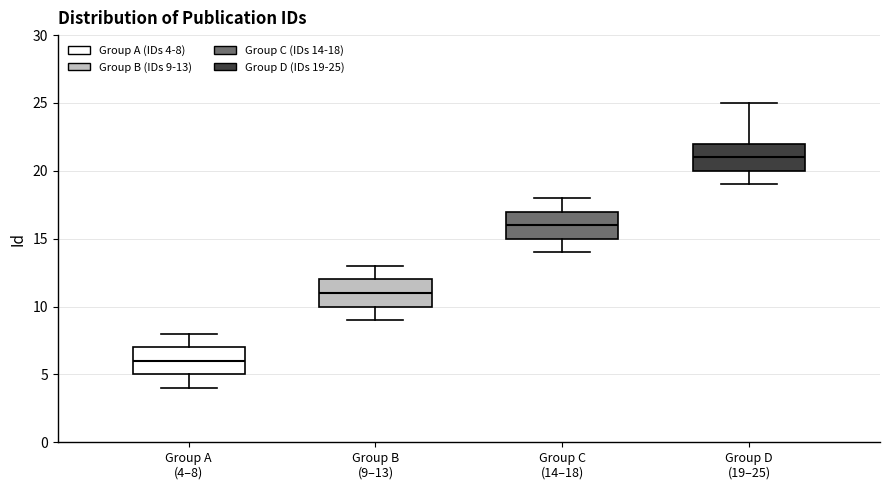

Reading left to right, read every box against the y-axis: the position of its median line, the range the box covers, and the ends of its whiskers. The values are not printed on the chart, so give them approximately, as read against the axis.

Group A (4–8): median 6, box 5 to 7, whiskers 4 to 8
Group B (9–13): median 11, box 10 to 12, whiskers 9 to 13
Group C (14–18): median 16, box 15 to 17, whiskers 14 to 18
Group D (19–25): median 21, box 20 to 22, whiskers 19 to 25